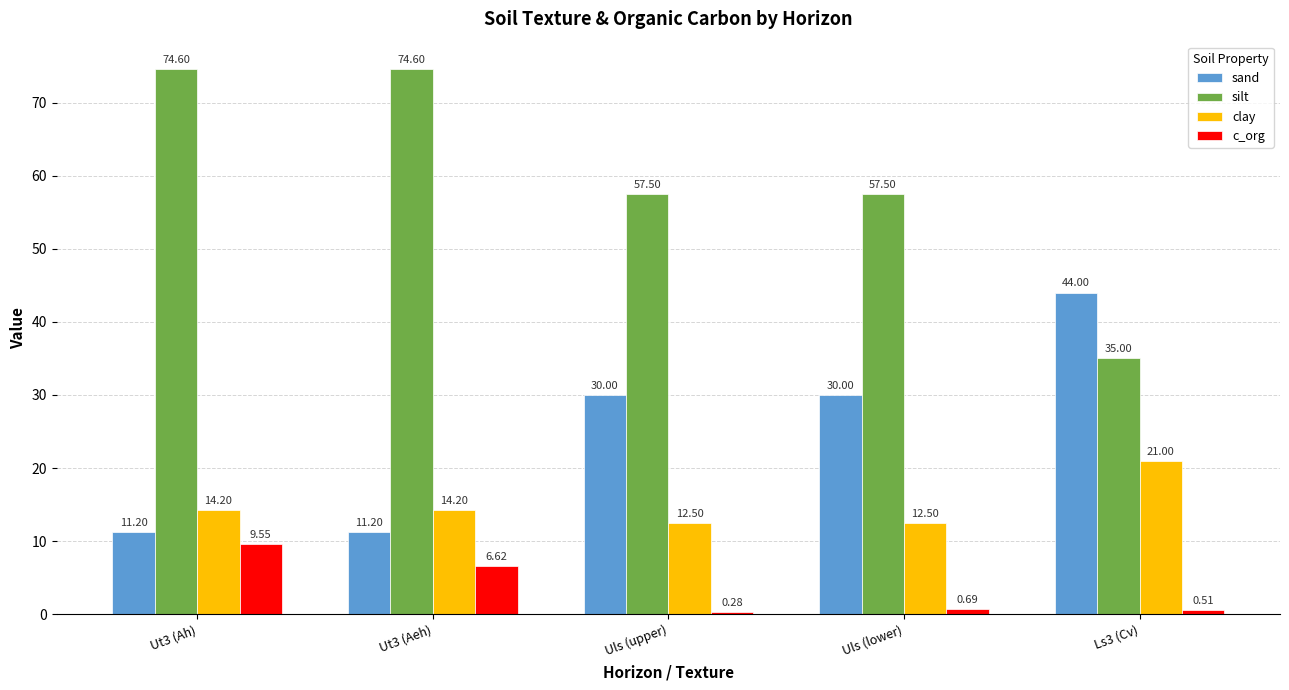

Which series has the largest total across all categories?

silt